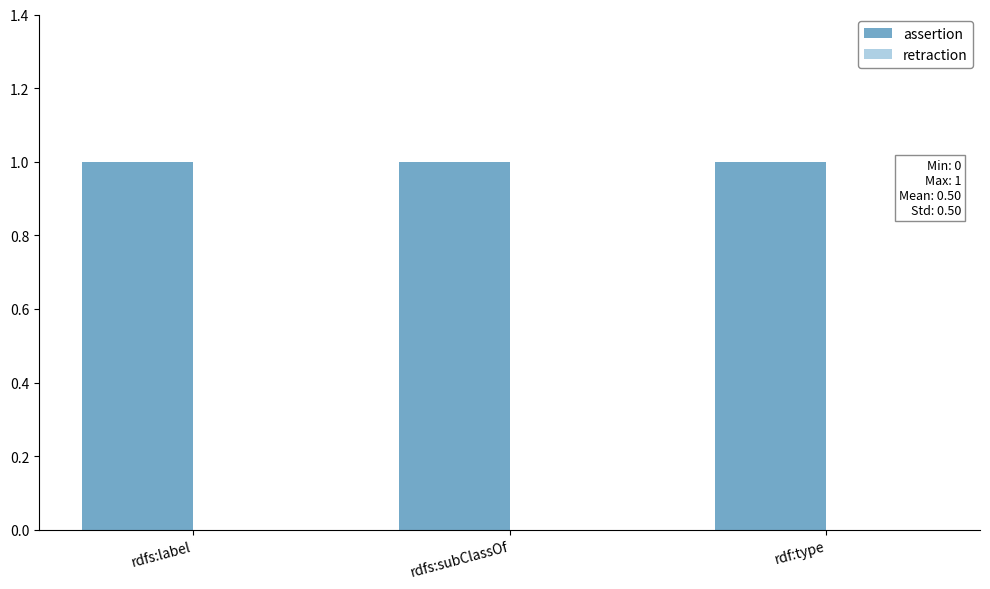

What is the label of the 1st bar from the left?

rdfs:label